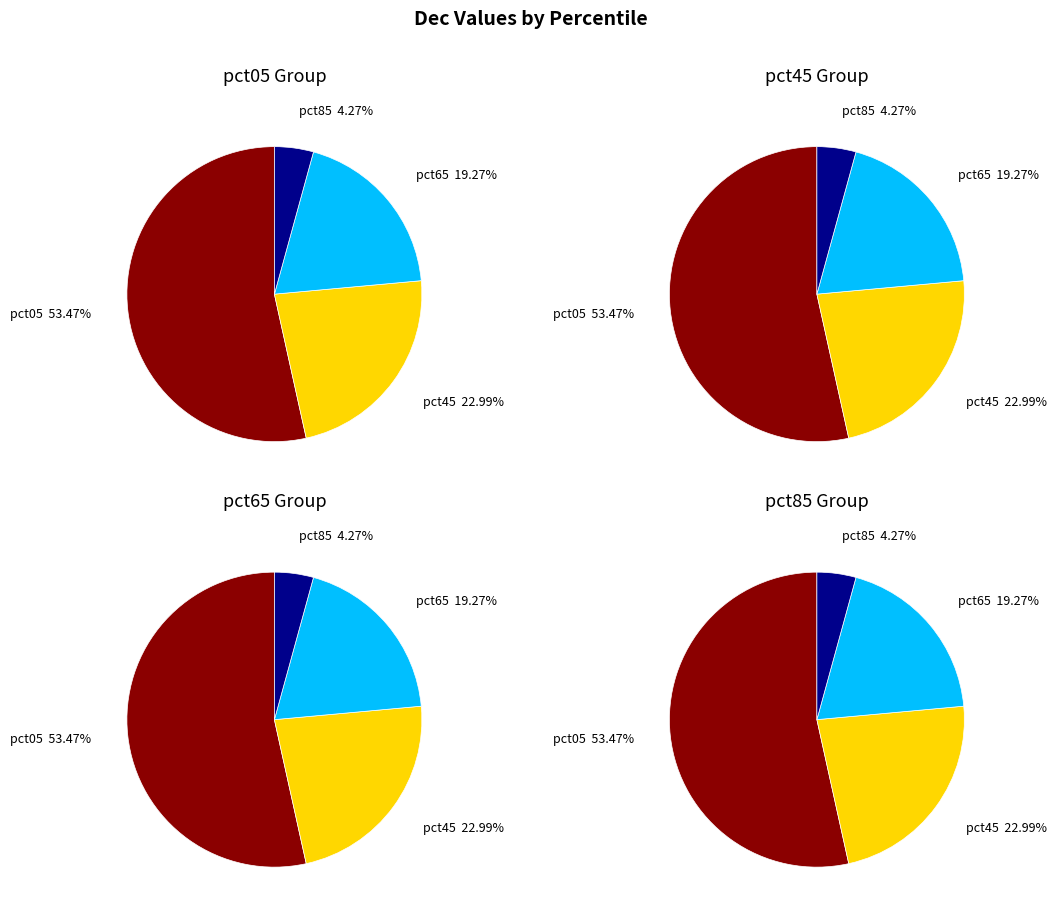

Does pct35 account for over 50% of the chart?

No